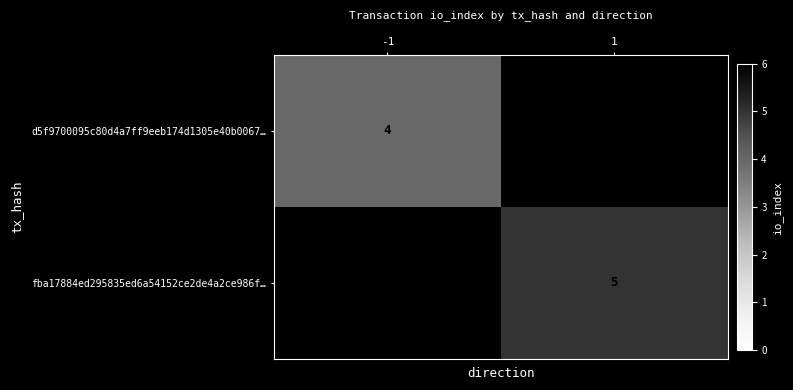

Which has a higher value, 1 or -1?

-1